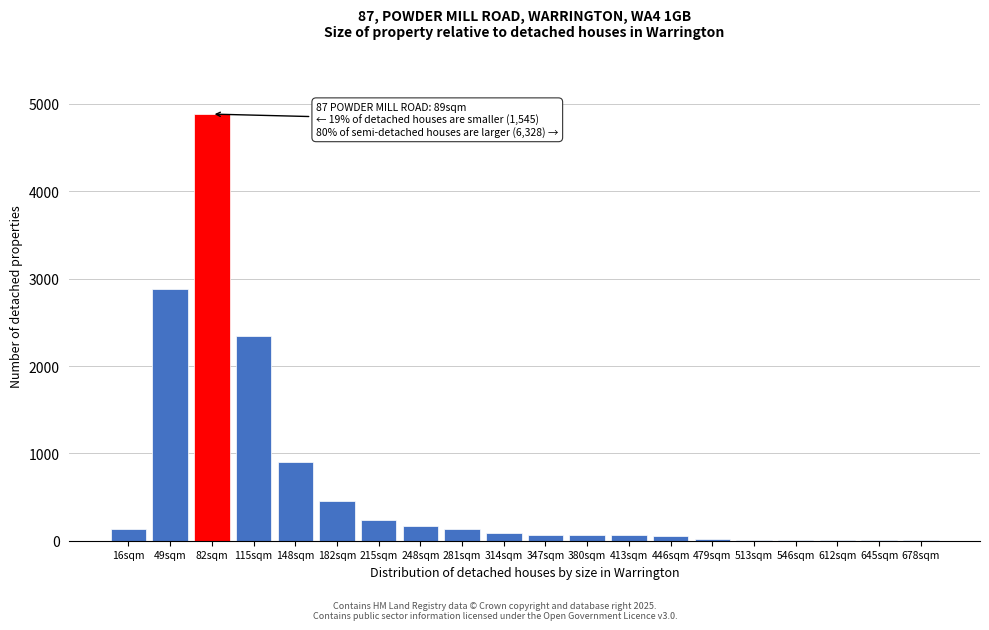

The value at 115sqm is 937.6. True or false?

False